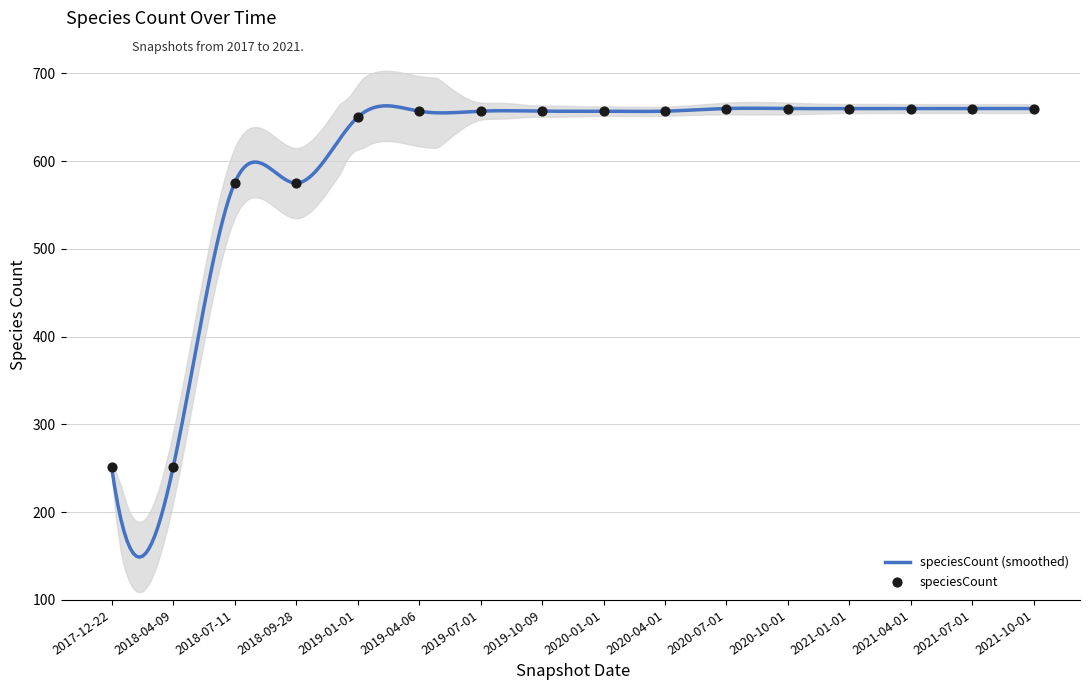

Between 2021-01-01 and 2021-04-01, which is larger?

2021-01-01